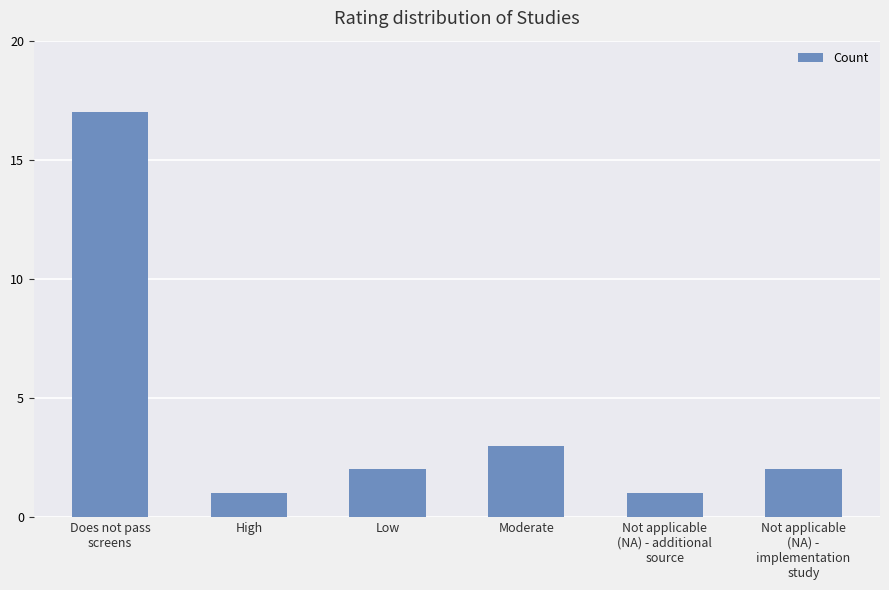

What position from the right is Not applicable
(NA) - additional
source?

2